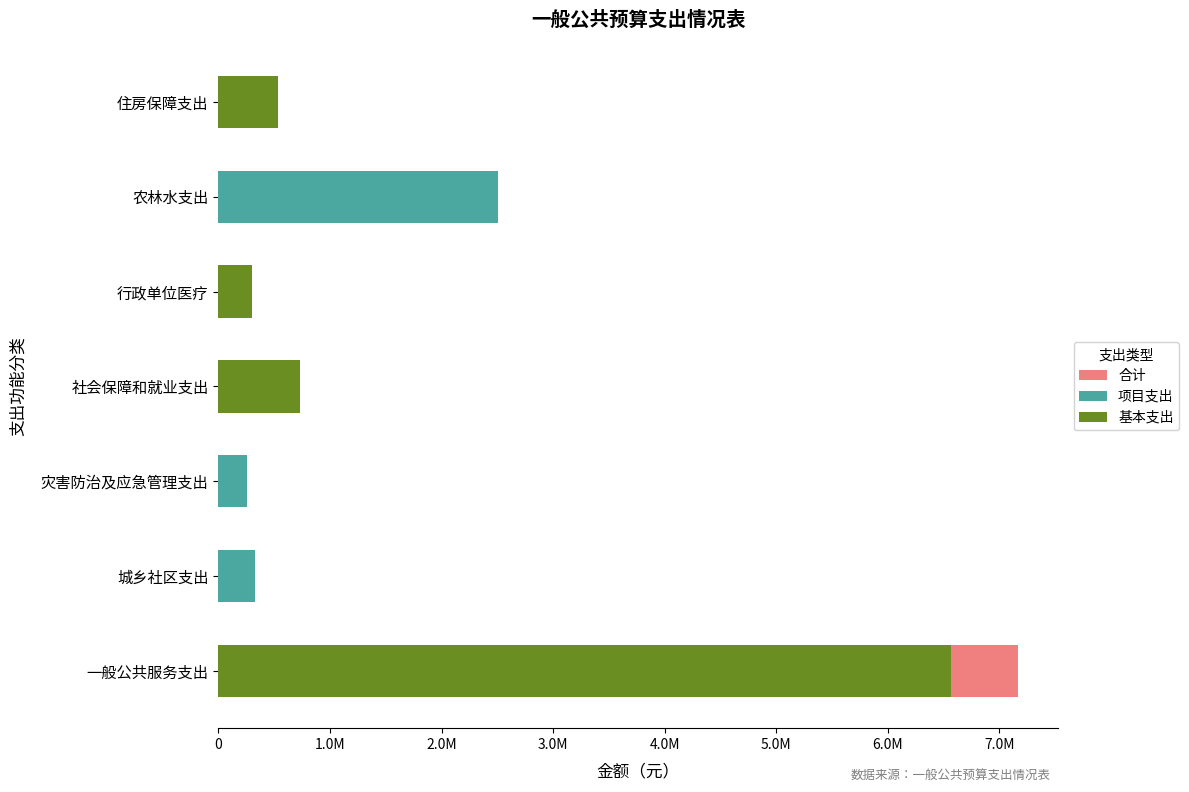

The value of 项目支出 at 社会保障和就业支出 is 897719.9. True or false?

False